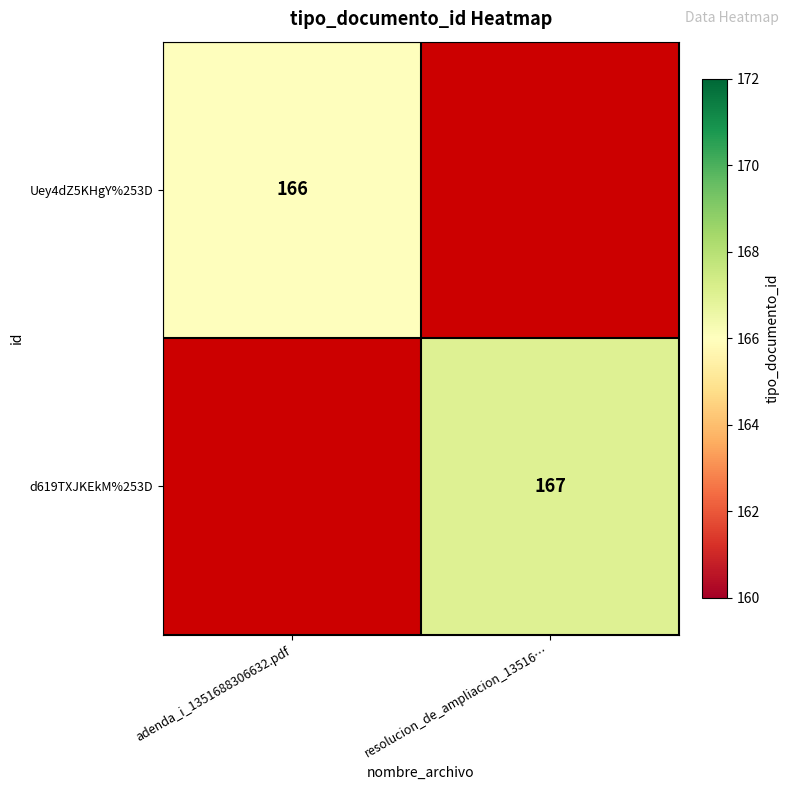

Is the value of Uey4dZ5KHgY%253D at adenda_i_1351688306632.pdf greater than the value of d619TXJKEkM%253D at resolucion_de_ampliacion_13516…?

No